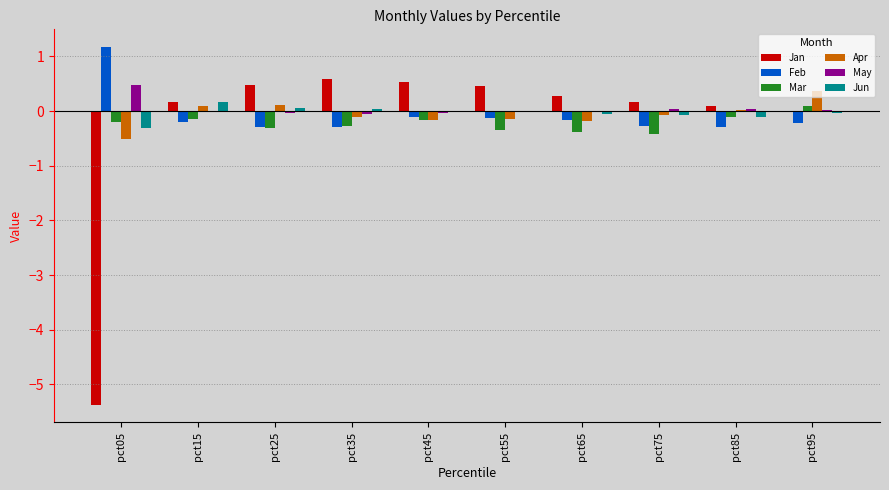

How many groups of bars are there?

10